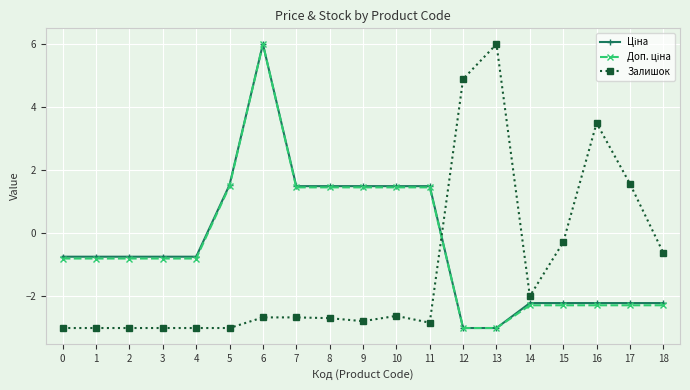

How many distinct data groups are displayed?

3